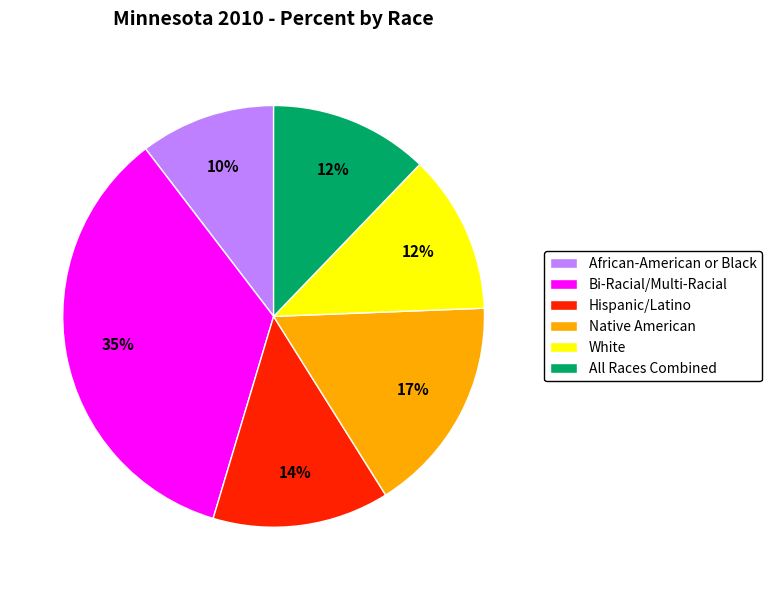

Is there a majority slice in this chart?

No